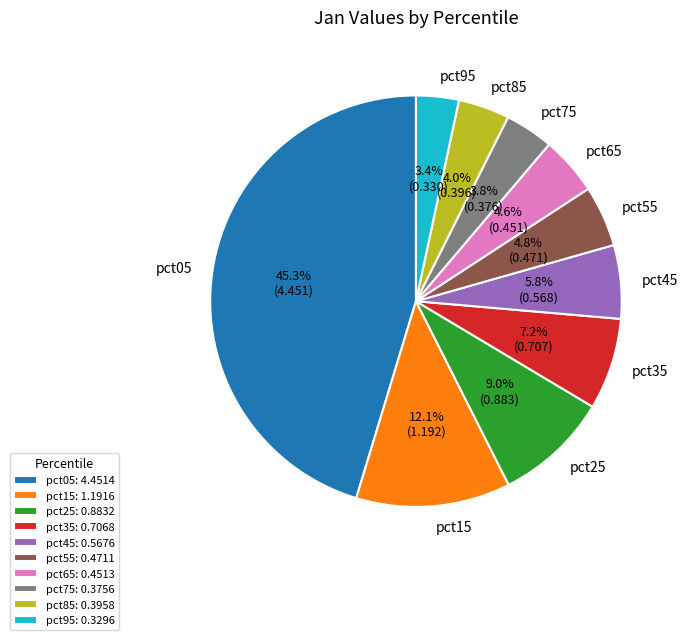

Does pct05 represent more than half of the total?

No